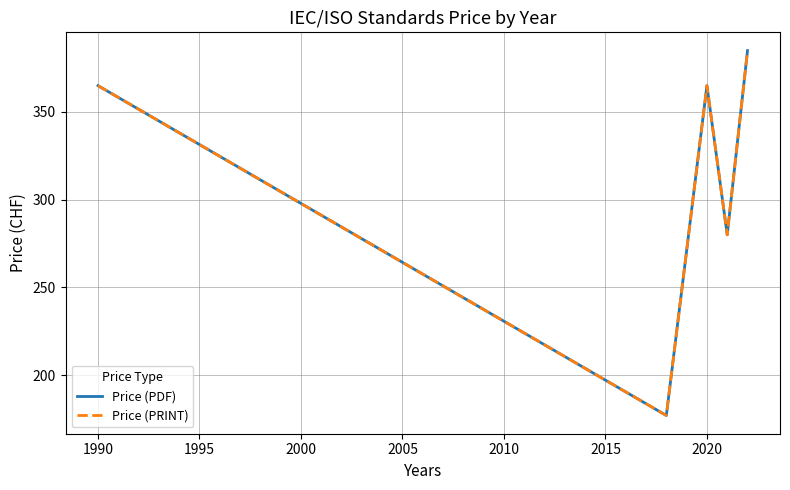

True or false: Price (PDF) has more than 2 interior local peaks.

False